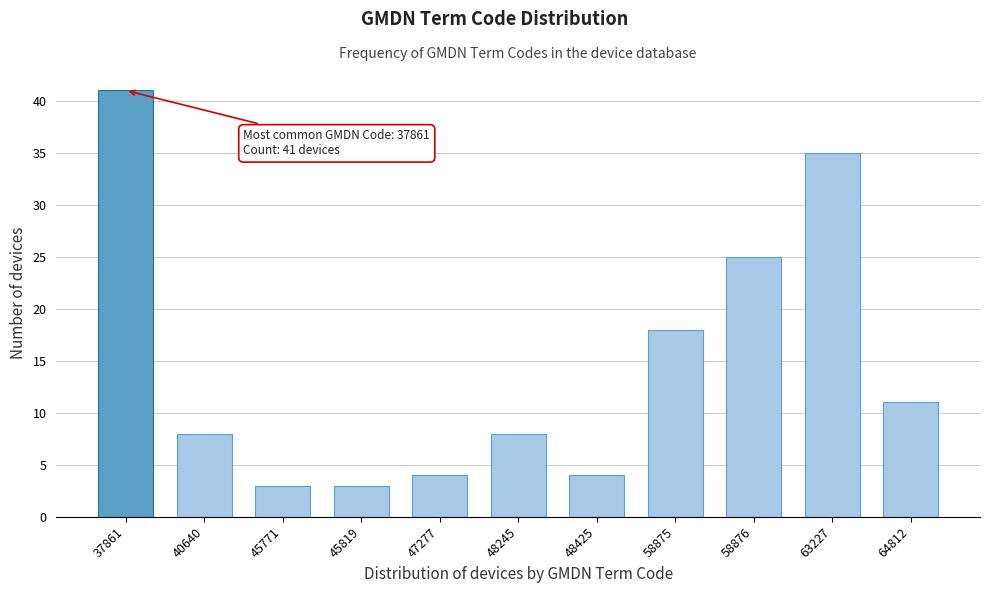

Reading left to right, list all the values displayed in this chart.

37861=41	40640=8	45771=3	45819=3	47277=4	48245=8	48425=4	58875=18	58876=25	63227=35	64812=11